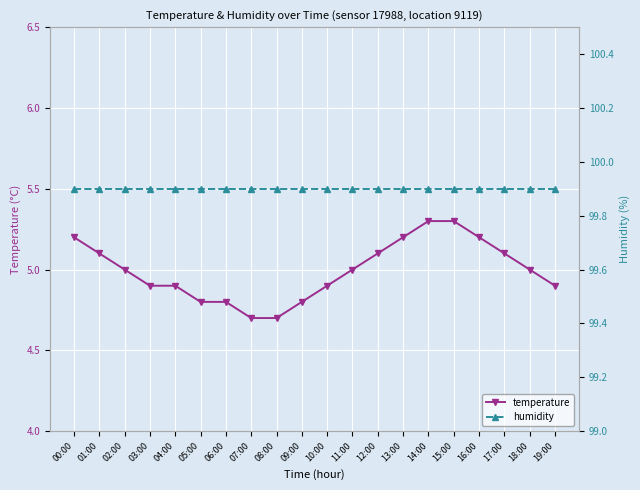

Reading right to left, what are all the values shown in this chart?

temperature: 19:00=4.9	18:00=5.0	17:00=5.1	16:00=5.2	15:00=5.3	14:00=5.3	13:00=5.2	12:00=5.1	11:00=5.0	10:00=4.9	09:00=4.8	08:00=4.7	07:00=4.7	06:00=4.8	05:00=4.8	04:00=4.9	03:00=4.9	02:00=5.0	01:00=5.1	00:00=5.2
humidity: 19:00=99.9	18:00=99.9	17:00=99.9	16:00=99.9	15:00=99.9	14:00=99.9	13:00=99.9	12:00=99.9	11:00=99.9	10:00=99.9	09:00=99.9	08:00=99.9	07:00=99.9	06:00=99.9	05:00=99.9	04:00=99.9	03:00=99.9	02:00=99.9	01:00=99.9	00:00=99.9